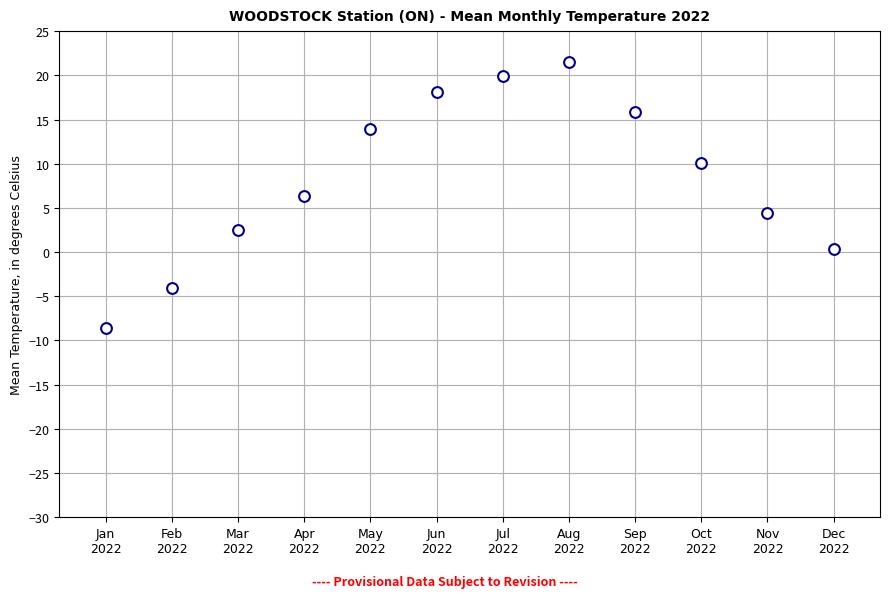

What is the average X value?

6.5